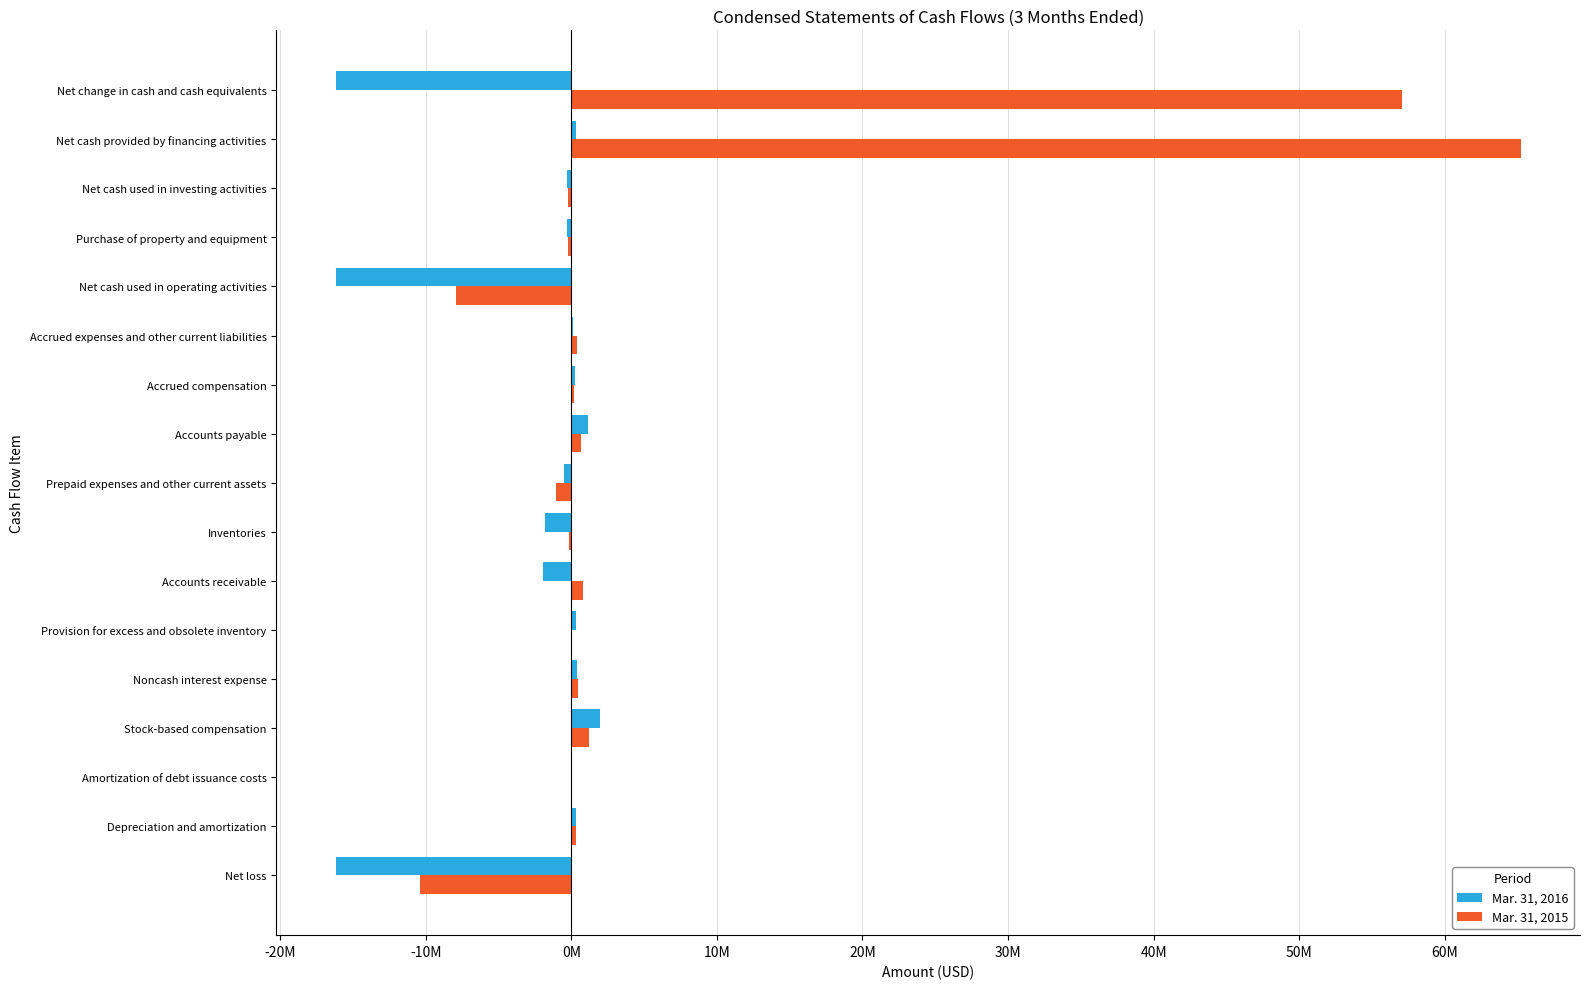

Reading left to right, transcribe all the data shown in this chart.

Mar. 31, 2016: -16167000	336000	47000	1978000	371000	294000	-1976000	-1794000	-516000	1145000	267000	136000	-16193000	-301000	-301000	317000	-16177000
Mar. 31, 2015: -10417000	317000	50000	1232000	487000	-8000	775000	-133000	-1058000	642000	212000	388000	-7921000	-208000	-208000	65217000	57088000